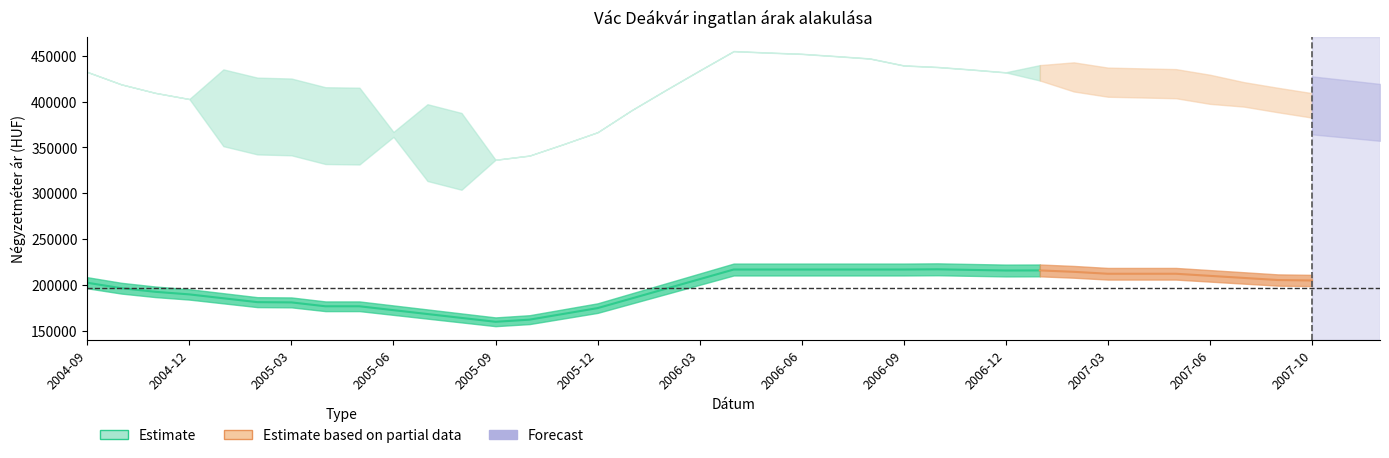

Is it true that Szórás felső határ equals 274427 at 2004-12?

False